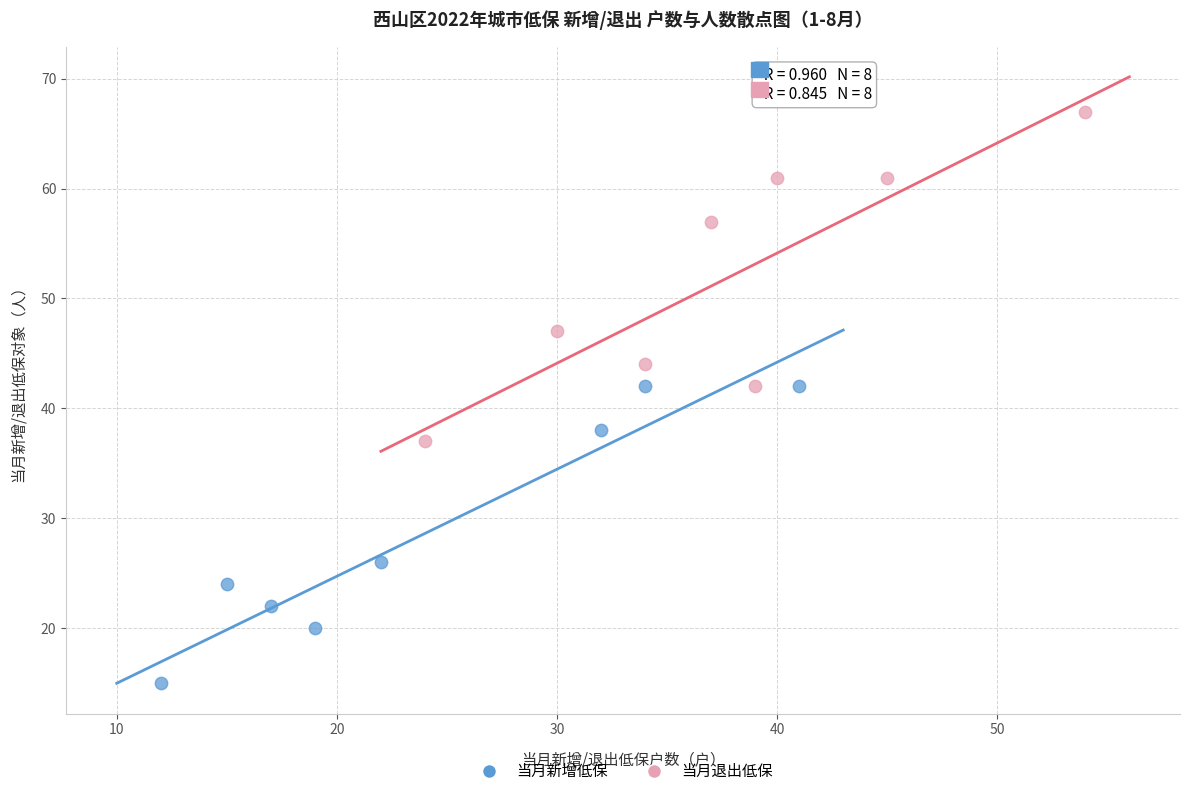

Which series contains the lowest Y value?

当月新增低保